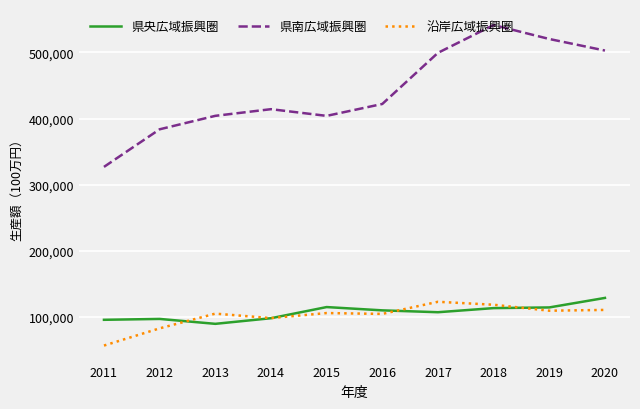

Which series has the largest range (max minus min)?

県南広域振興圏